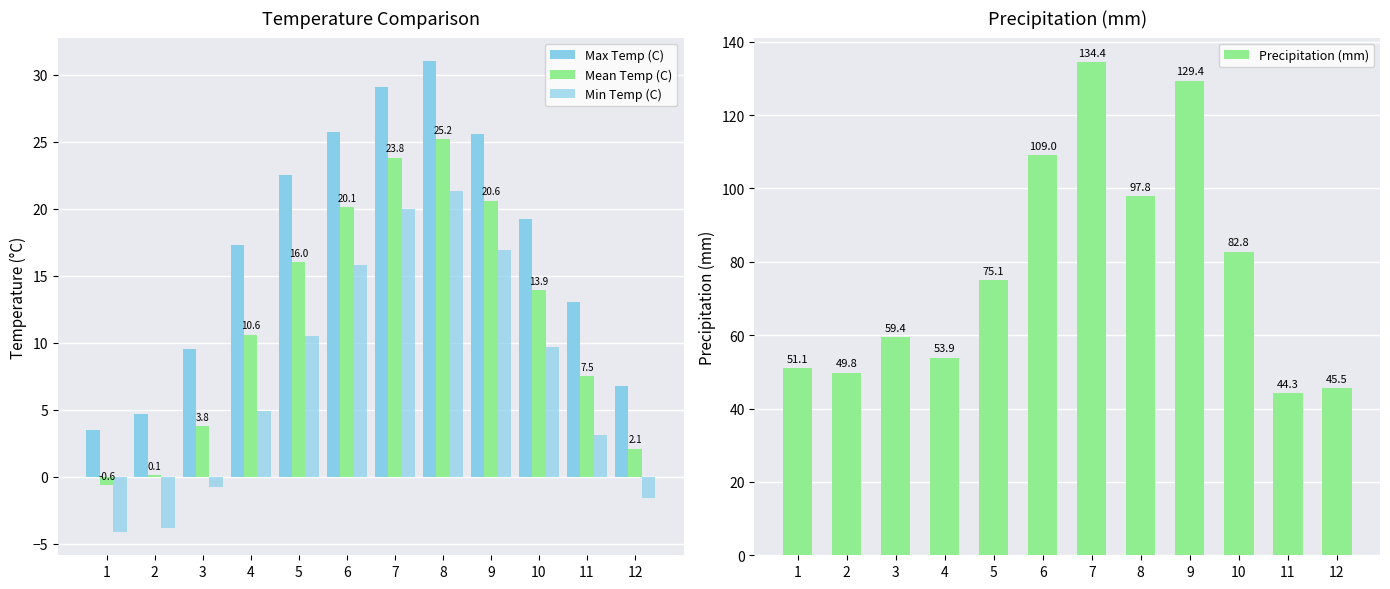

What is the highest value of the Max Temp (C) series?

31.0